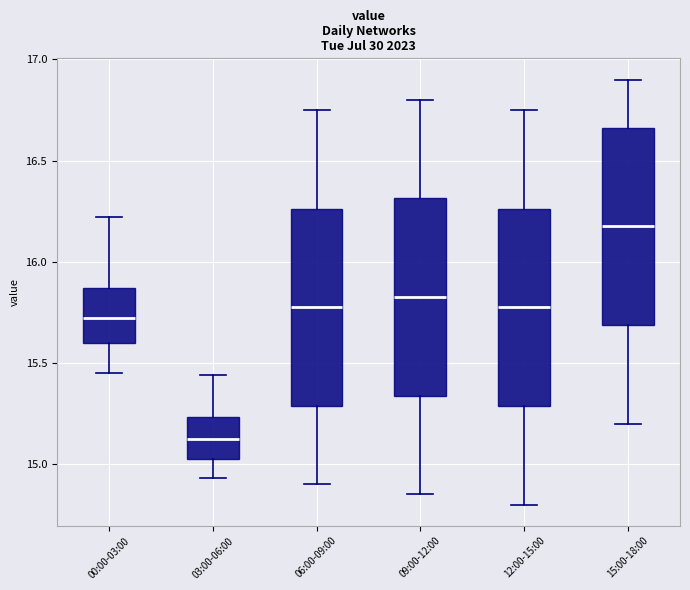

Reading left to right, read every box against the y-axis: the position of its median line, the range the box covers, and the ends of its whiskers. The values are not printed on the chart, so give them approximately, as read against the axis.

00:00-03:00: median 15.70, box 15.60 to 15.85, whiskers 15.45 to 16.20
03:00-06:00: median 15.15, box 15.05 to 15.25, whiskers 14.95 to 15.45
06:00-09:00: median 15.80, box 15.30 to 16.25, whiskers 14.90 to 16.75
09:00-12:00: median 15.85, box 15.35 to 16.30, whiskers 14.85 to 16.80
12:00-15:00: median 15.80, box 15.30 to 16.25, whiskers 14.80 to 16.75
15:00-18:00: median 16.20, box 15.70 to 16.65, whiskers 15.20 to 16.90